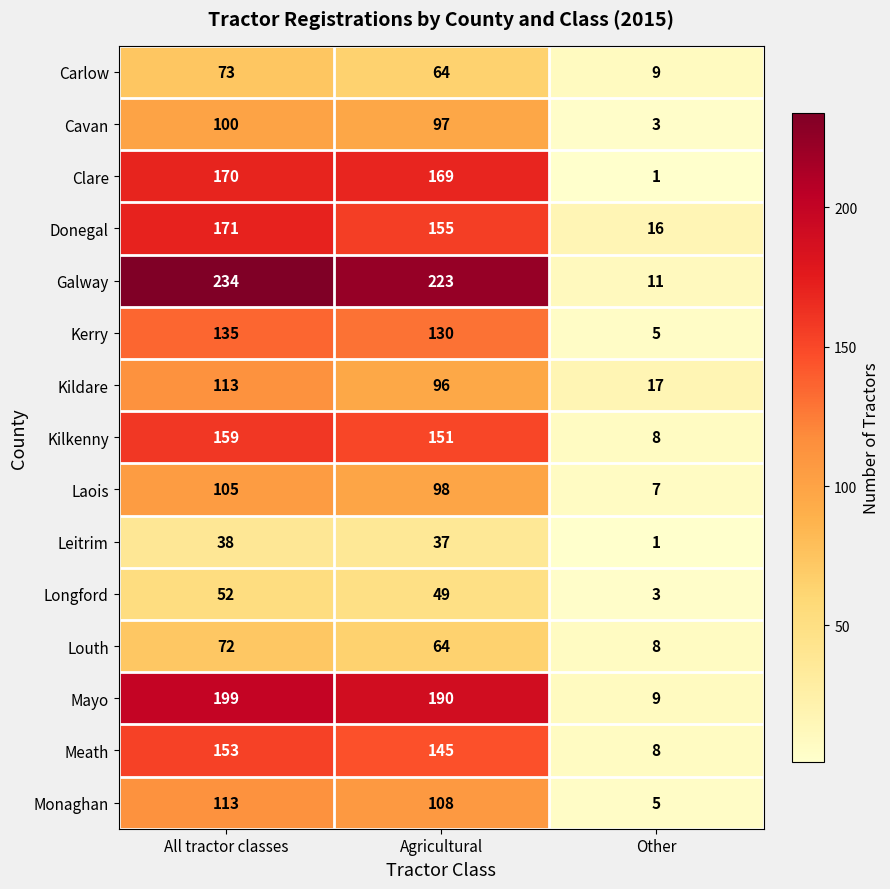

Which category has the lowest value across all series?

Other